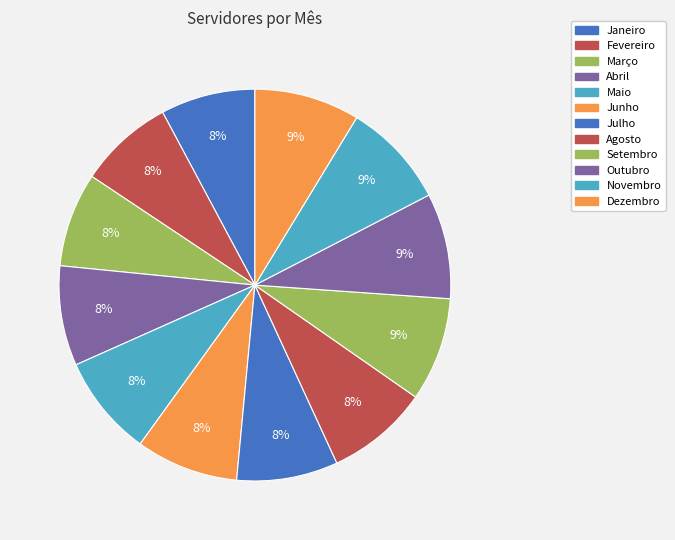

How many segments does this pie chart have?

12